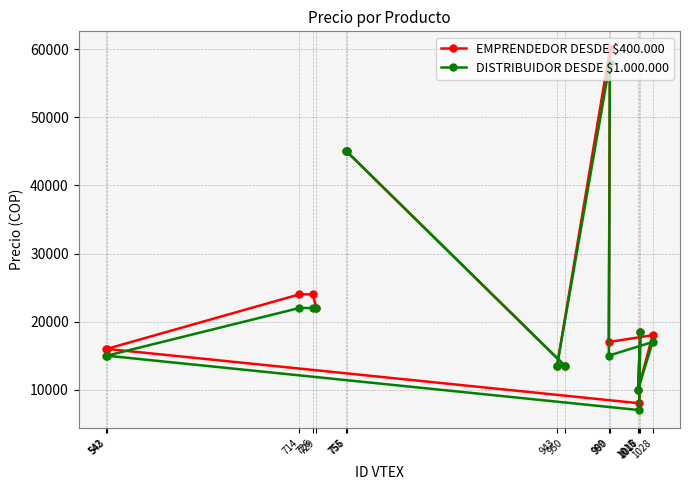

List the series in order of their overall mean, lowest first.

DISTRIBUIDOR DESDE $1.000.000, EMPRENDEDOR DESDE $400.000